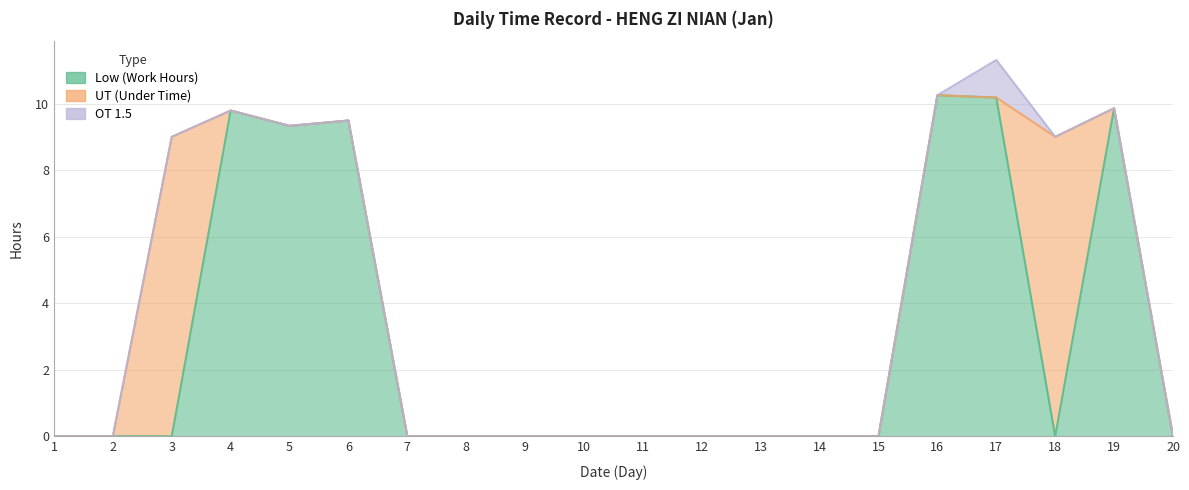

Reading left to right, list all the values displayed in this chart.

Low (Work Hours): 0.0	0.0	0.0	9.8	9.3	9.5	0.0	0.0	0.0	0.0	0.0	0.0	0.0	0.0	0.0	10.2	10.2	0.0	9.9	0.0
UT (Under Time): 0.0	0.0	9.0	0.0	0.0	0.0	0.0	0.0	0.0	0.0	0.0	0.0	0.0	0.0	0.0	0.0	0.0	9.0	0.0	0.0
OT 1.5: 0.0	0.0	0.0	0.0	0.0	0.0	0.0	0.0	0.0	0.0	0.0	0.0	0.0	0.0	0.0	0.0	1.1	0.0	0.0	0.0